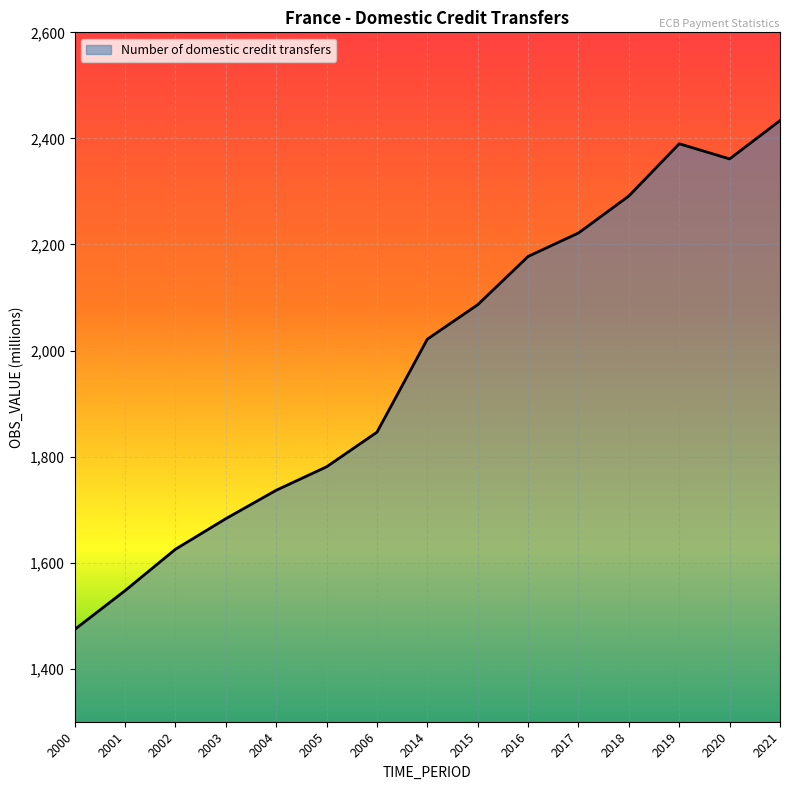

Approximately how many times larger is the value at 2000 compared to 2018?

0.6